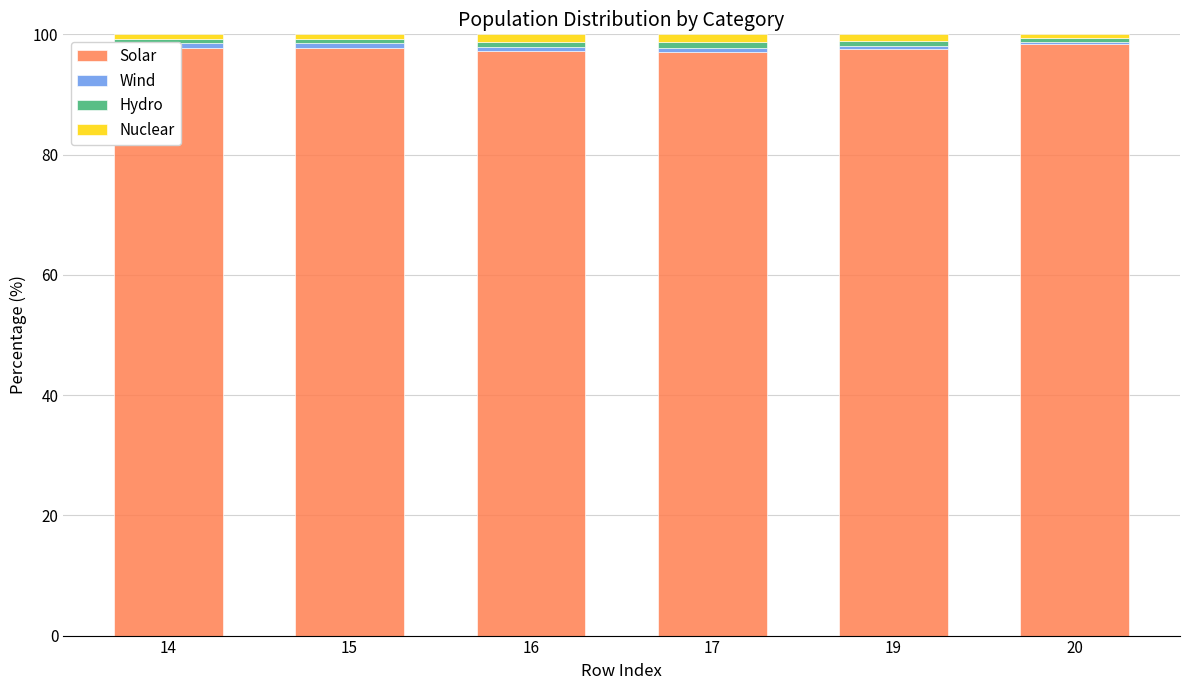

What is the maximum value for Solar?

98.4